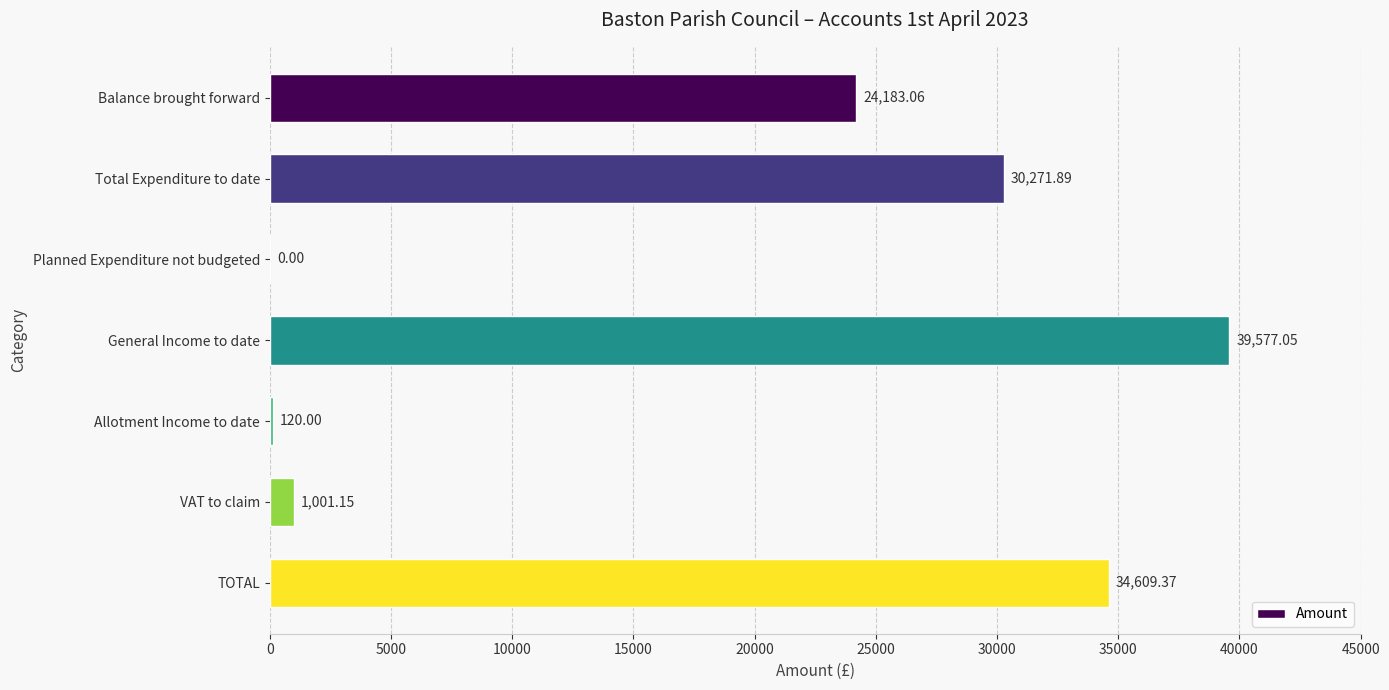

What is the change in value from Total Expenditure to date to General Income to date?

+9305.2